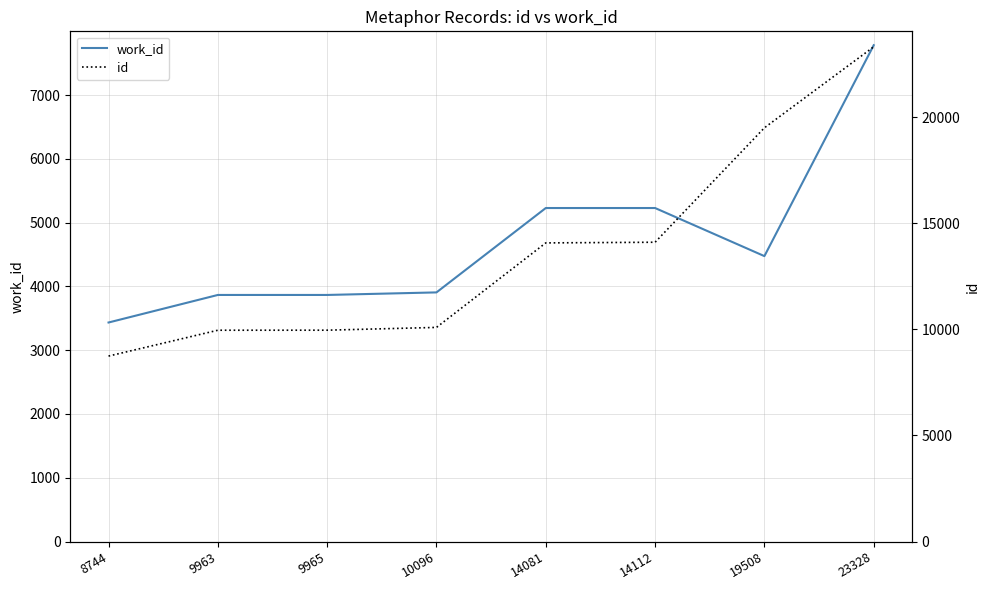

What is the maximum value shown in the chart?

23328